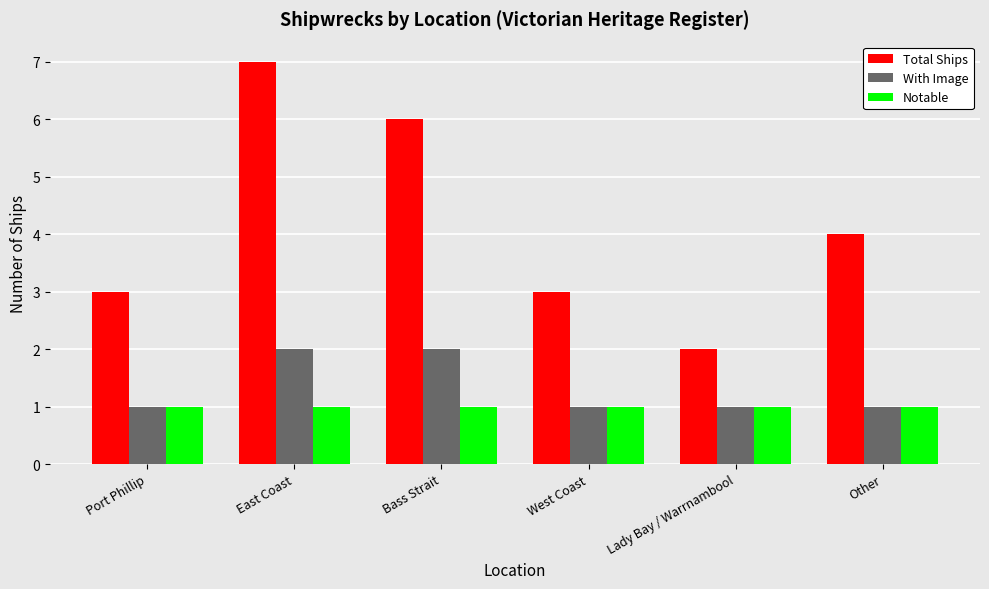

What is the label of the 6th bar from the left?

Other